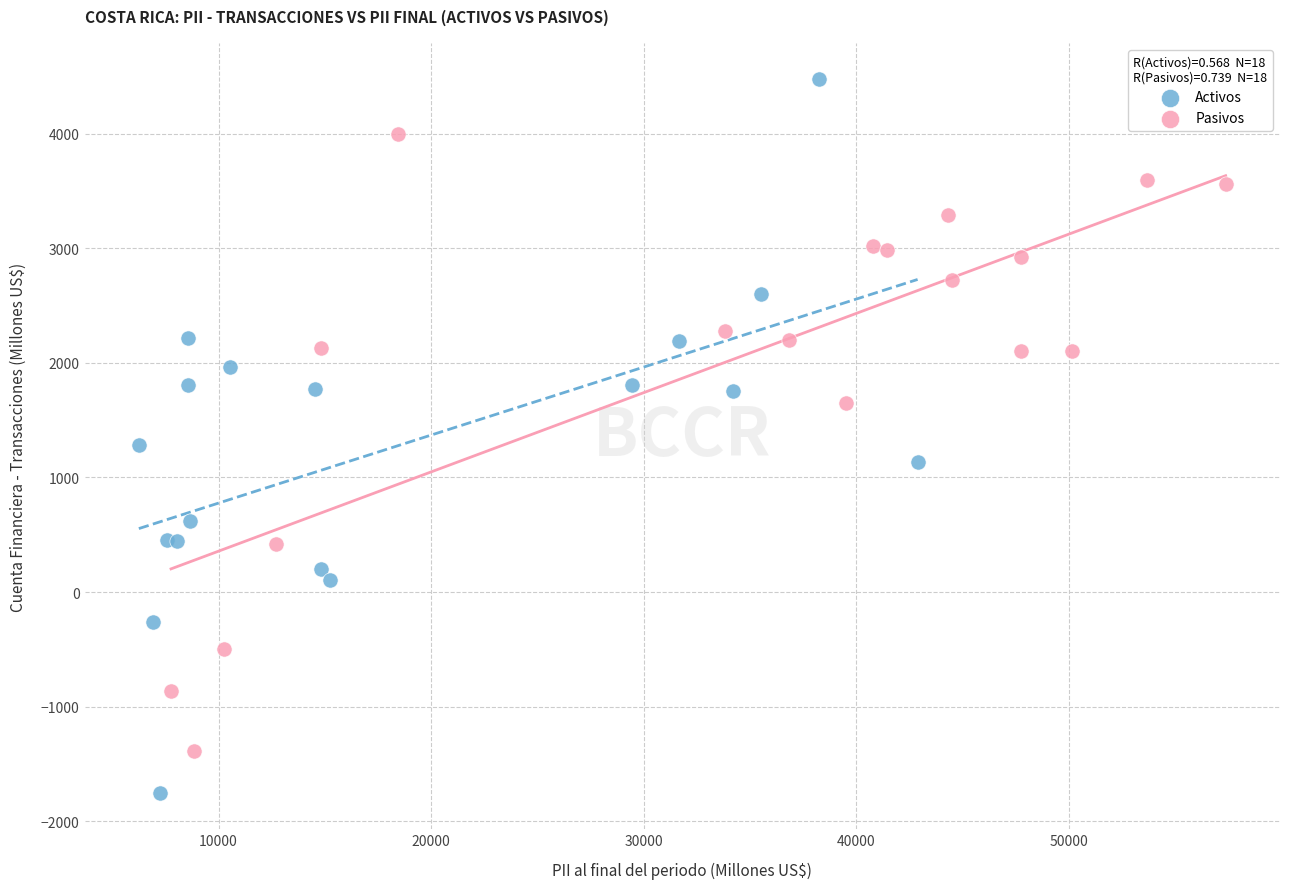

Which series reaches the minimum Y coordinate?

Activos